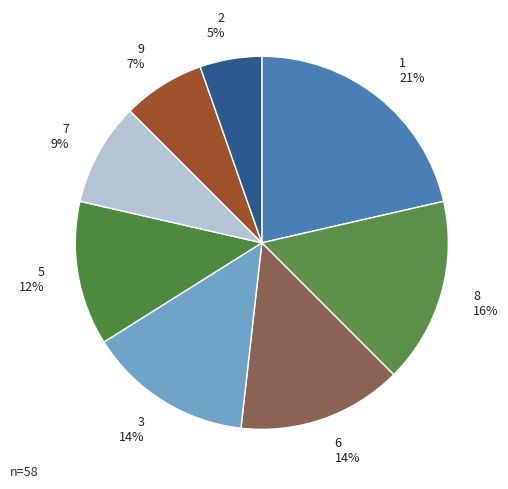

Which slice is the smallest?

2 5%